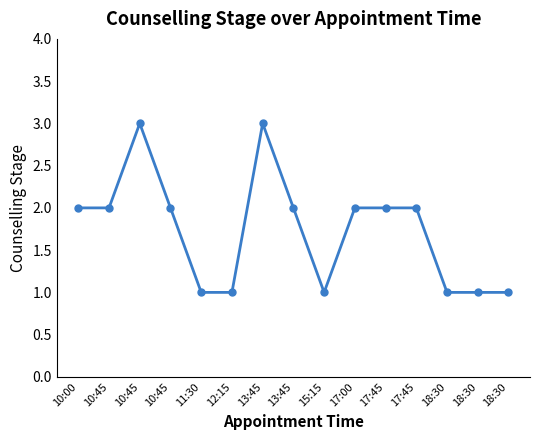

At which category does the data reach its first local peak?

10:45